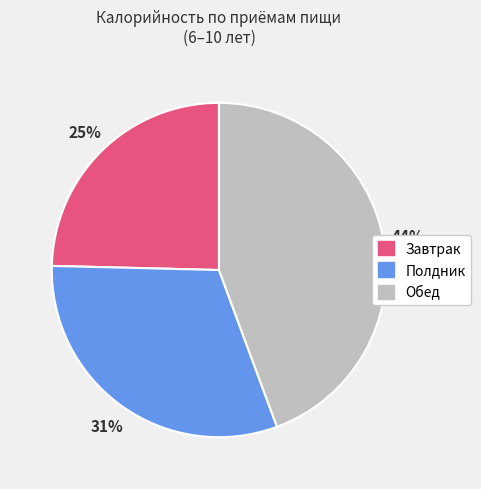

Rank the categories by value from lowest to highest.

Завтрак, Полдник, Обед